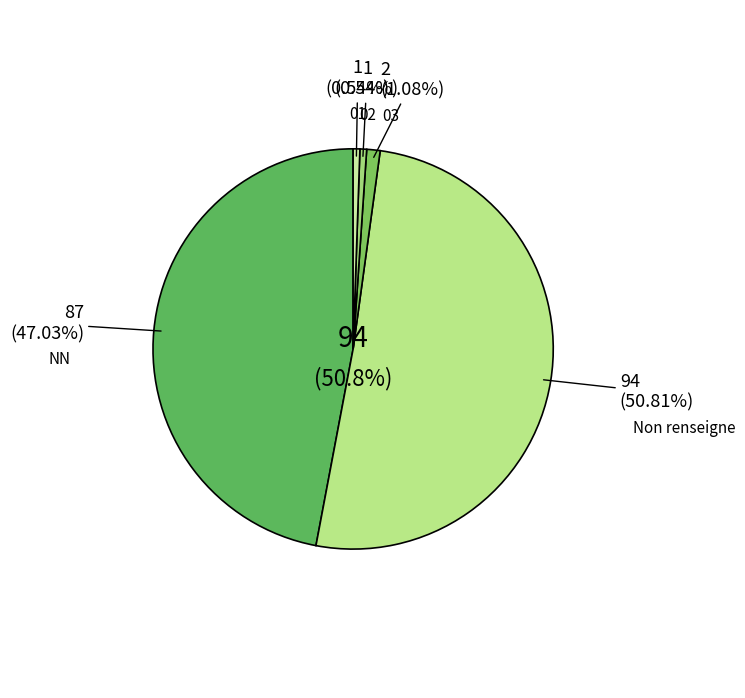

What is the change in value from  to 02?

-93